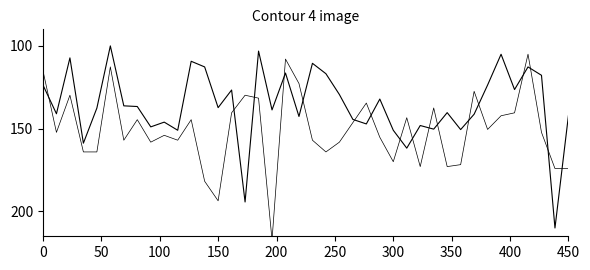

How many intersections are there between SDS_P2 and SDS_P1?

17